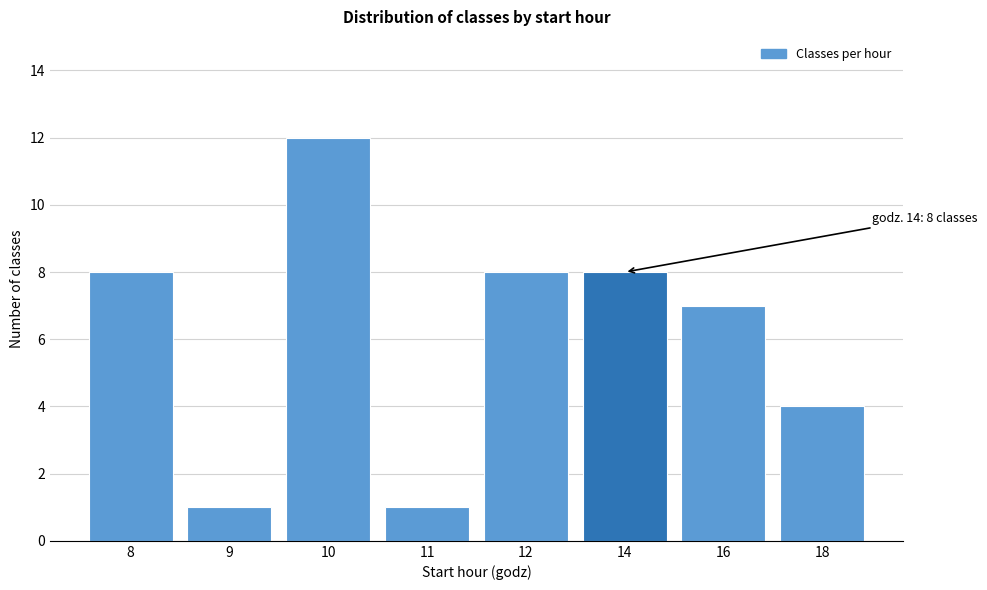

Reading left to right, what are all the values shown in this chart?

8=8	9=1	10=12	11=1	12=8	14=8	16=7	18=4